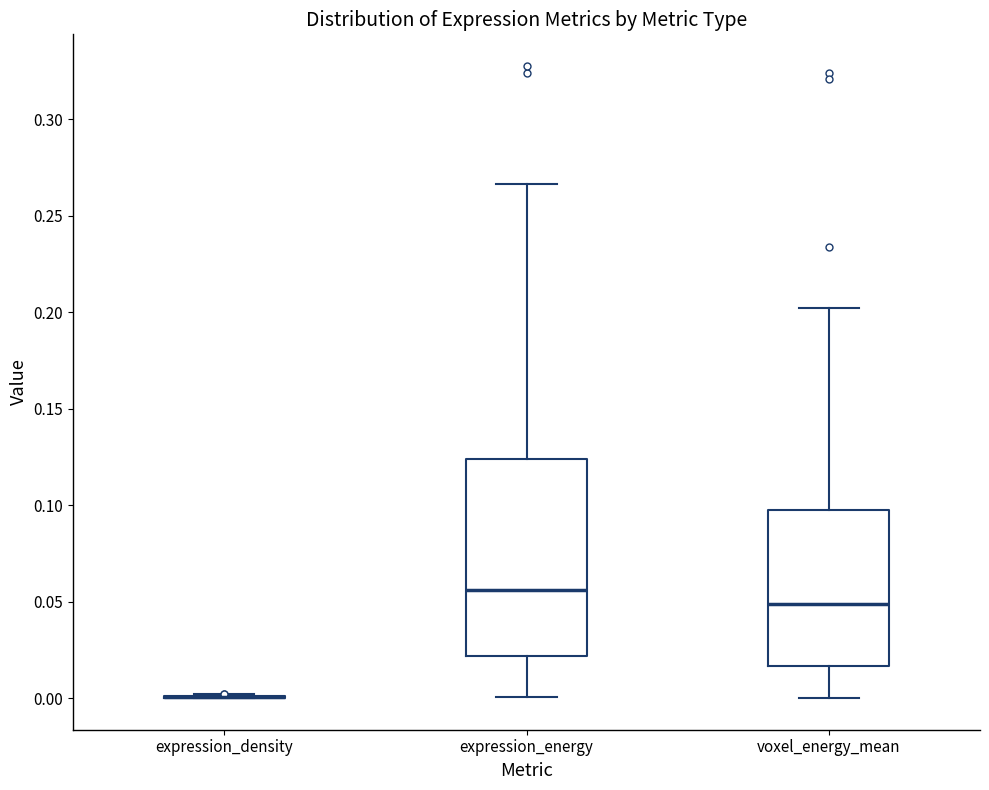

Reading left to right, transcribe this box plot: for each box, give where its median line is, the range the box spans, and where its two whiskers end, as read against the y-axis. The values are not printed on the chart, so give them approximately, as read against the axis.

expression_density: box collapsed to a line at 0.000, whiskers 0.000 to 0.000
expression_energy: median 0.055, box 0.020 to 0.125, whiskers 0.000 to 0.265
voxel_energy_mean: median 0.050, box 0.015 to 0.100, whiskers 0.000 to 0.200